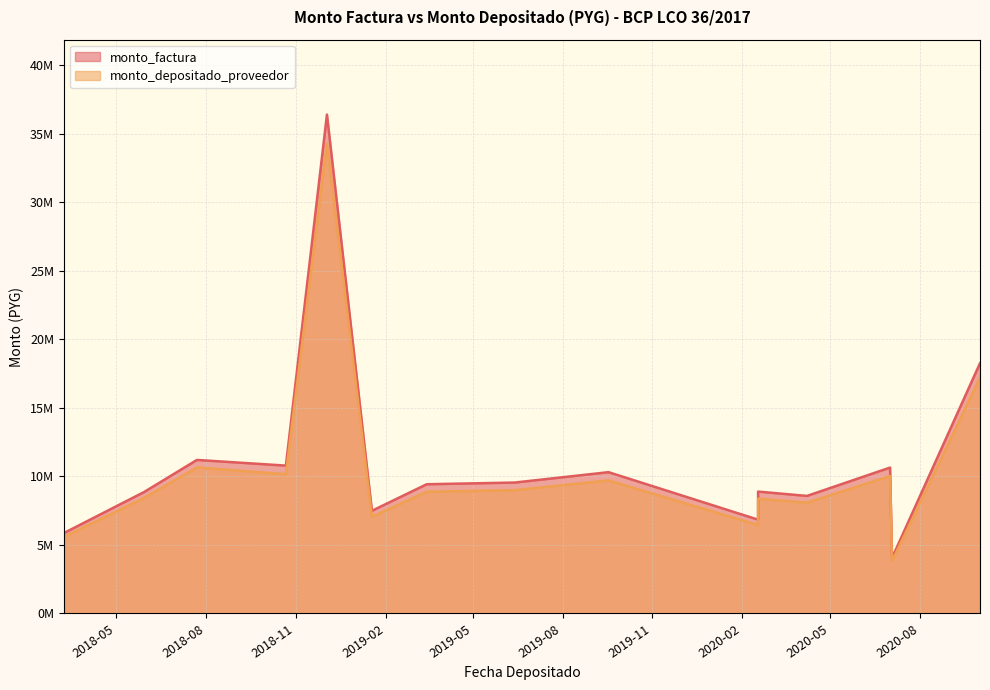

How many lines are shown in the chart?

2